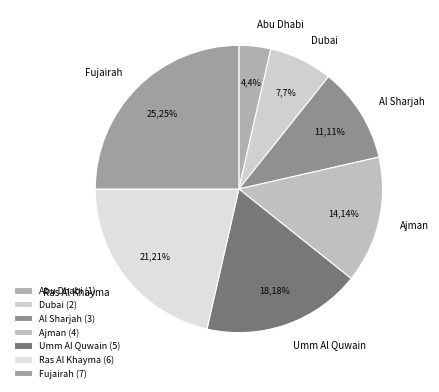

Does Ajman account for over 50% of the chart?

No